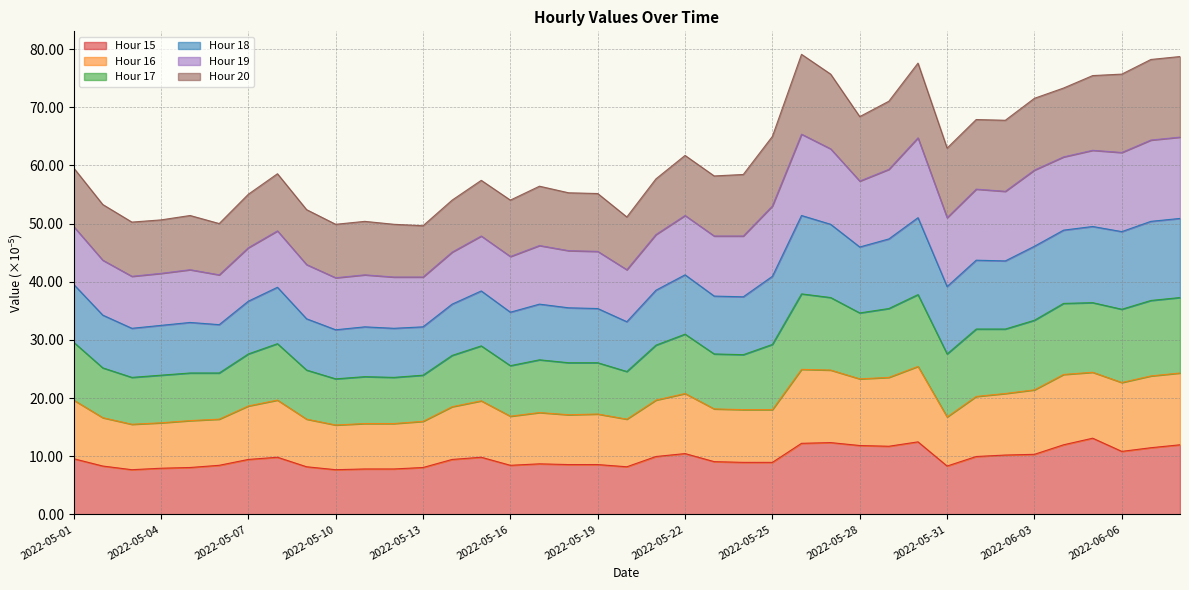

What is the label of the 13th point from the left?

2022-05-13